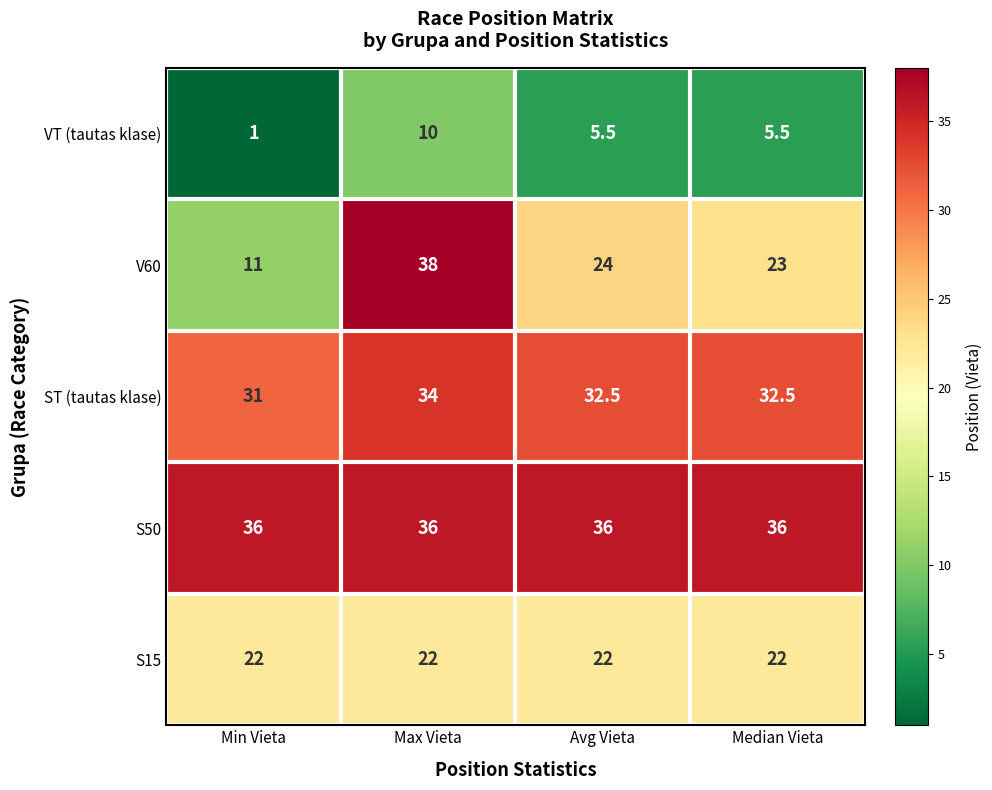

True or false: VT (tautas klase) has a value of 9.3 at Median Vieta.

False